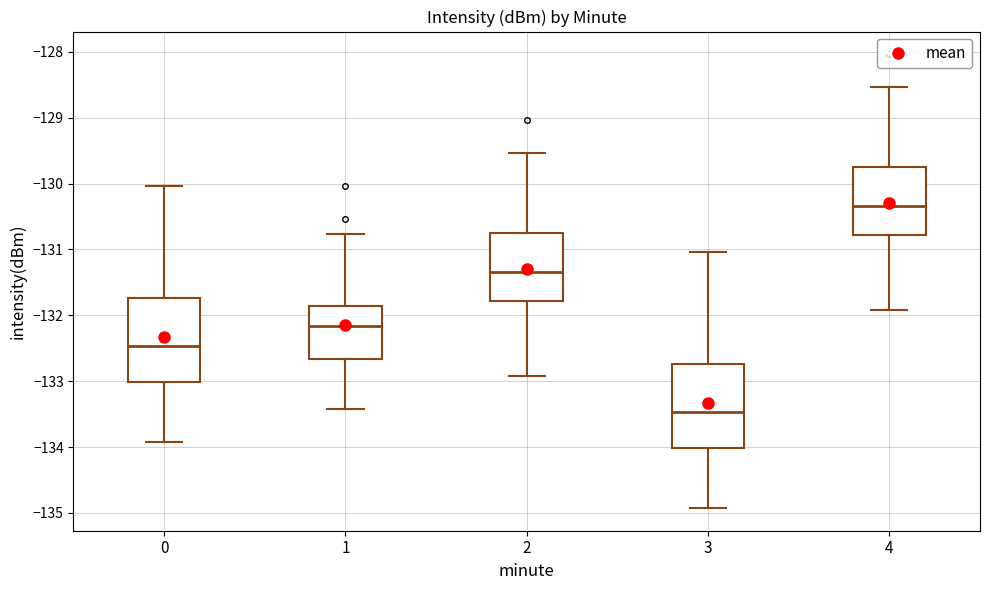

Reading left to right, read every box against the y-axis: the position of its median line, the range the box covers, and the ends of its whiskers. The values are not printed on the chart, so give them approximately, as read against the axis.

0: median -132.5, box -133.0 to -131.7, whiskers -133.9 to -130.0
1: median -132.2, box -132.7 to -131.9, whiskers -133.4 to -130.8
2: median -131.3, box -131.8 to -130.7, whiskers -132.9 to -129.5
3: median -133.5, box -134.0 to -132.7, whiskers -134.9 to -131.0
4: median -130.3, box -130.8 to -129.7, whiskers -131.9 to -128.5